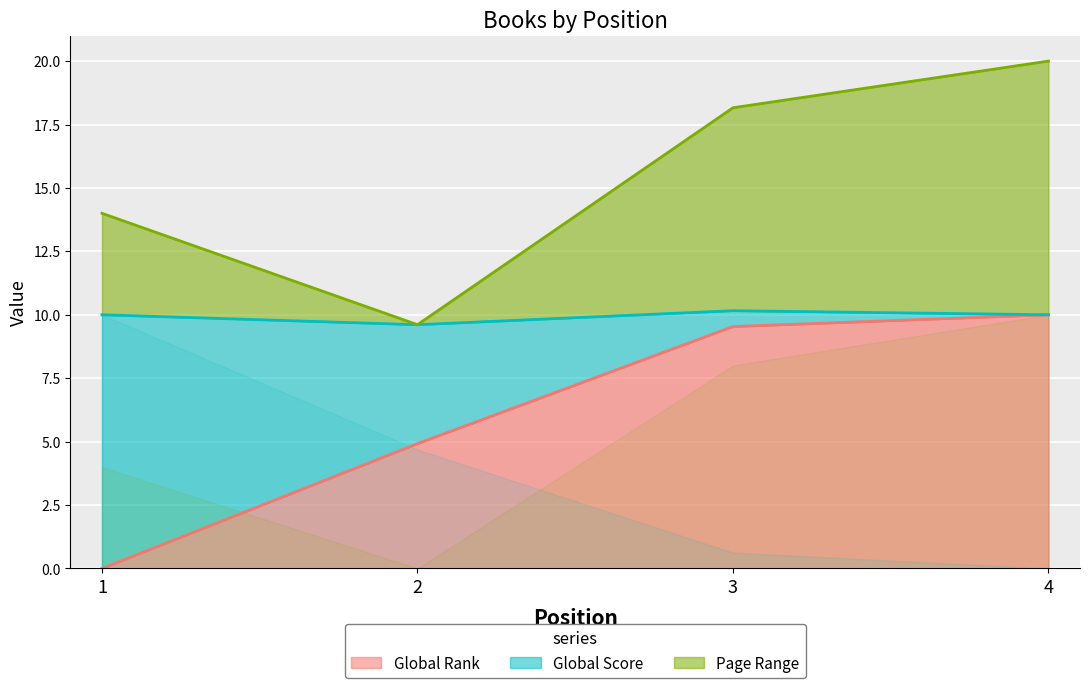

True or false: Global Rank and Page Range cross at least once.

False